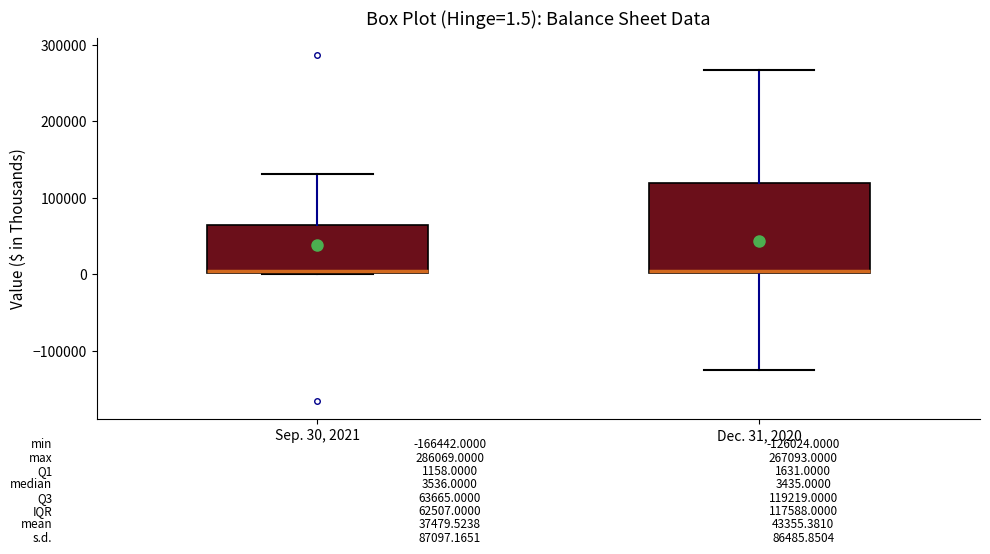

Which box is the tallest, from its lower edge to its upper edge?

Dec. 31, 2020